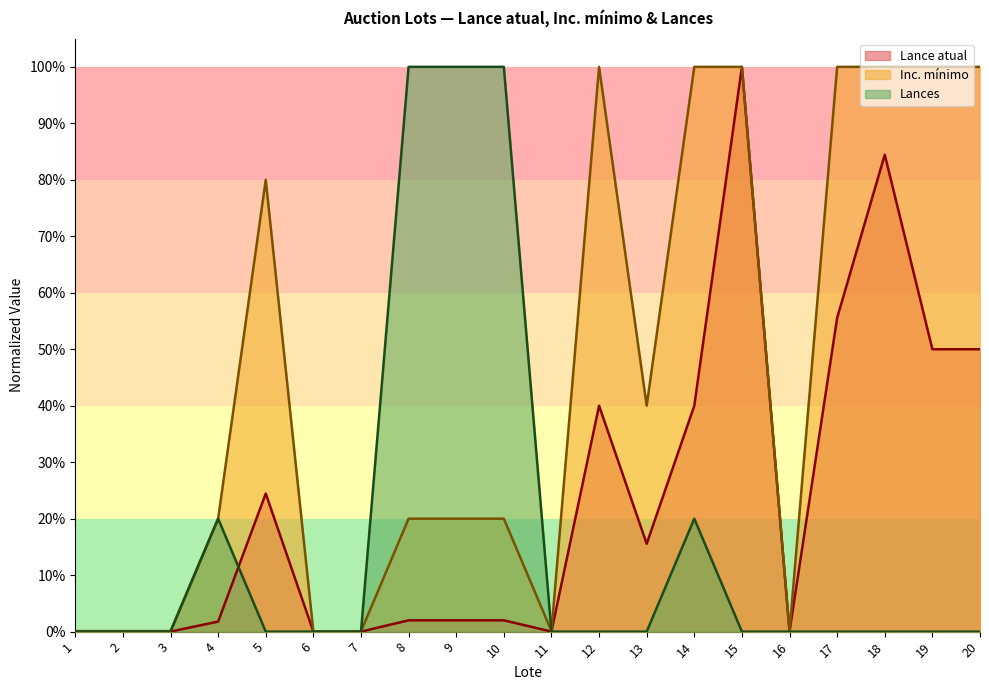

Rank the series at 18 from highest to lowest value.

Inc. mínimo, Lance atual, Lances